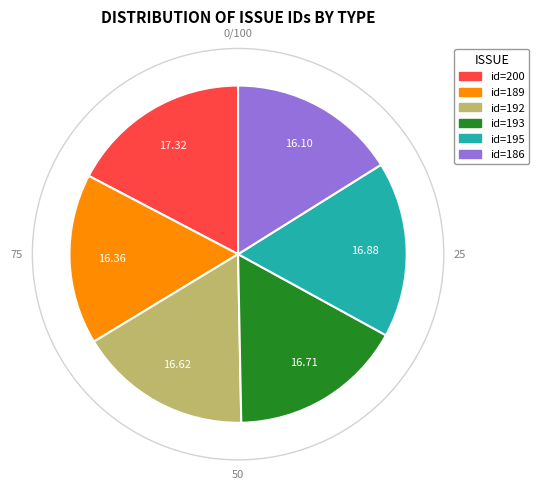

Does any single category account for the majority?

No